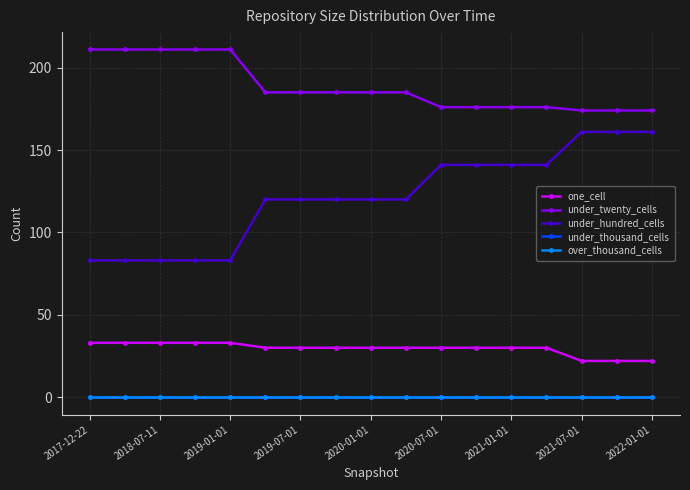

List the series in order of their peak value, lowest first.

under_thousand_cells, over_thousand_cells, one_cell, under_hundred_cells, under_twenty_cells